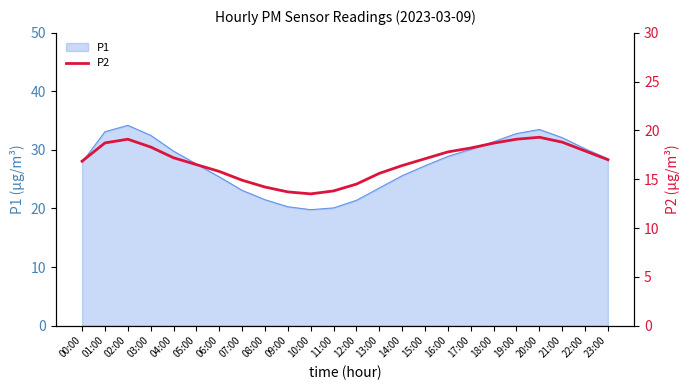

How many lines are shown in the chart?

1